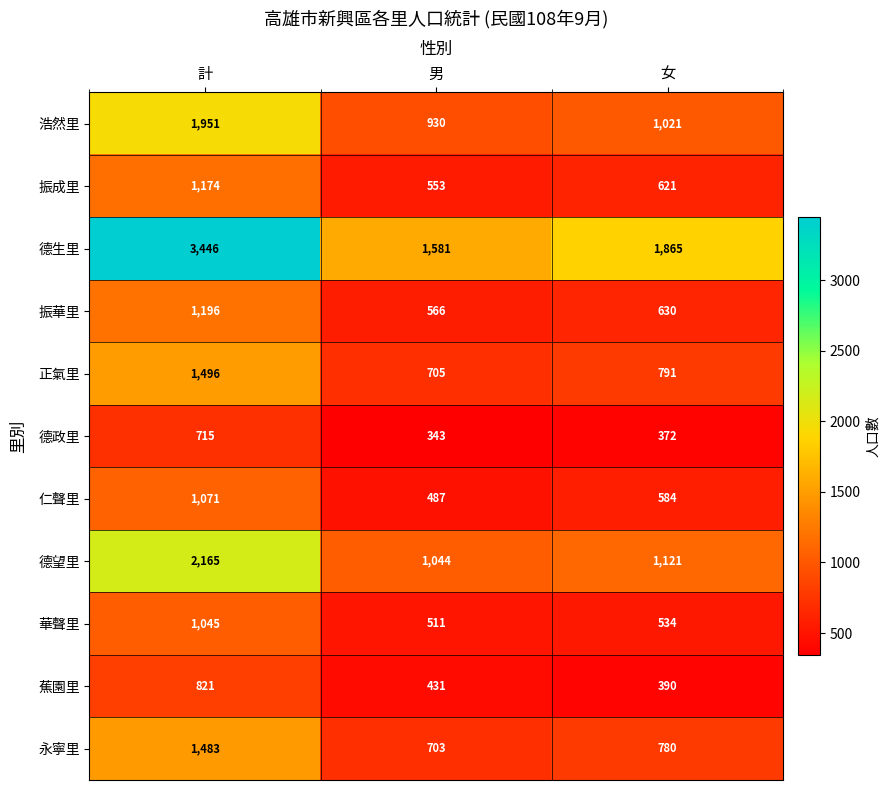

Which series has the widest spread of values?

德生里